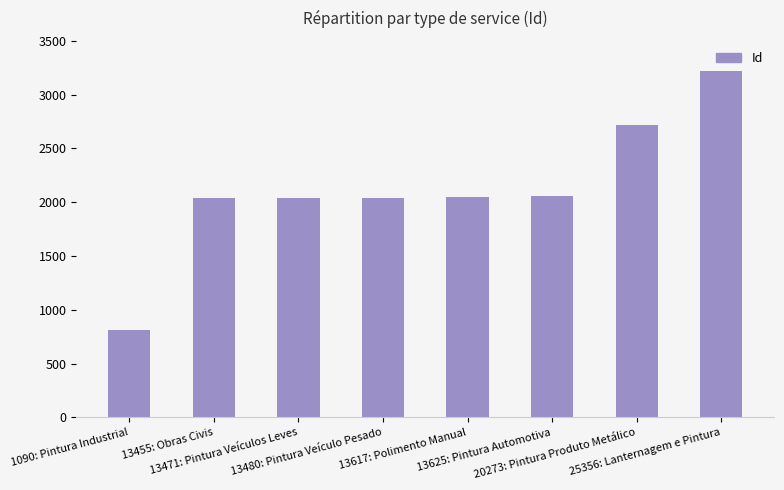

What is the value of the 5th bar from the left?

2052